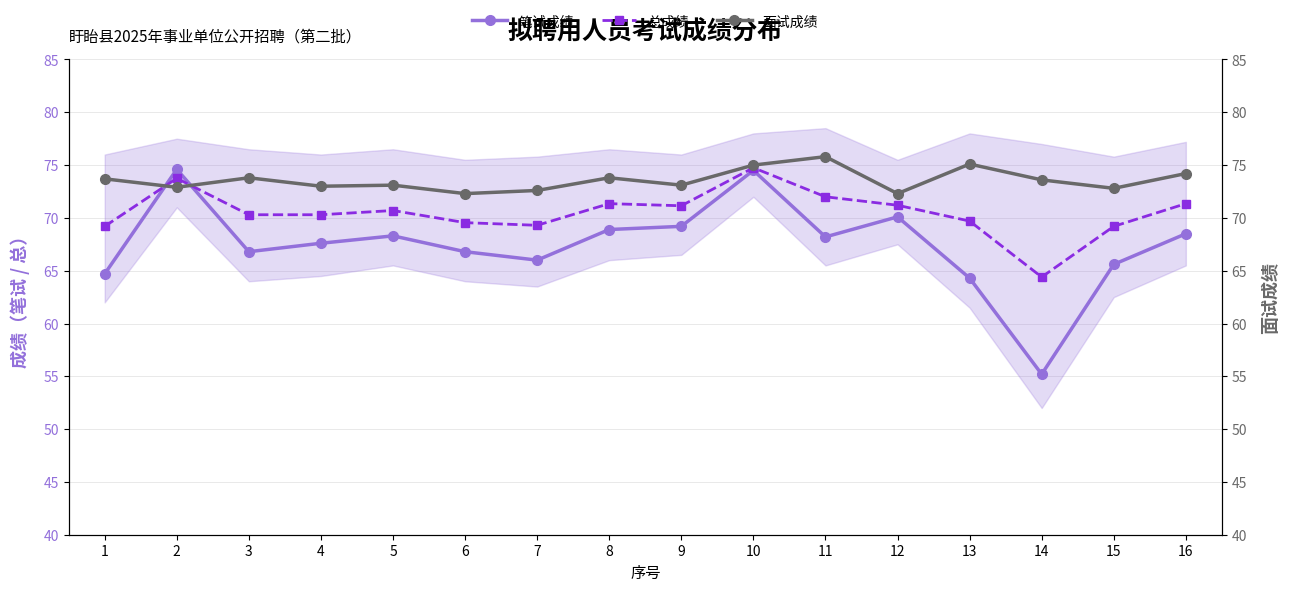

How many distinct data groups are displayed?

3